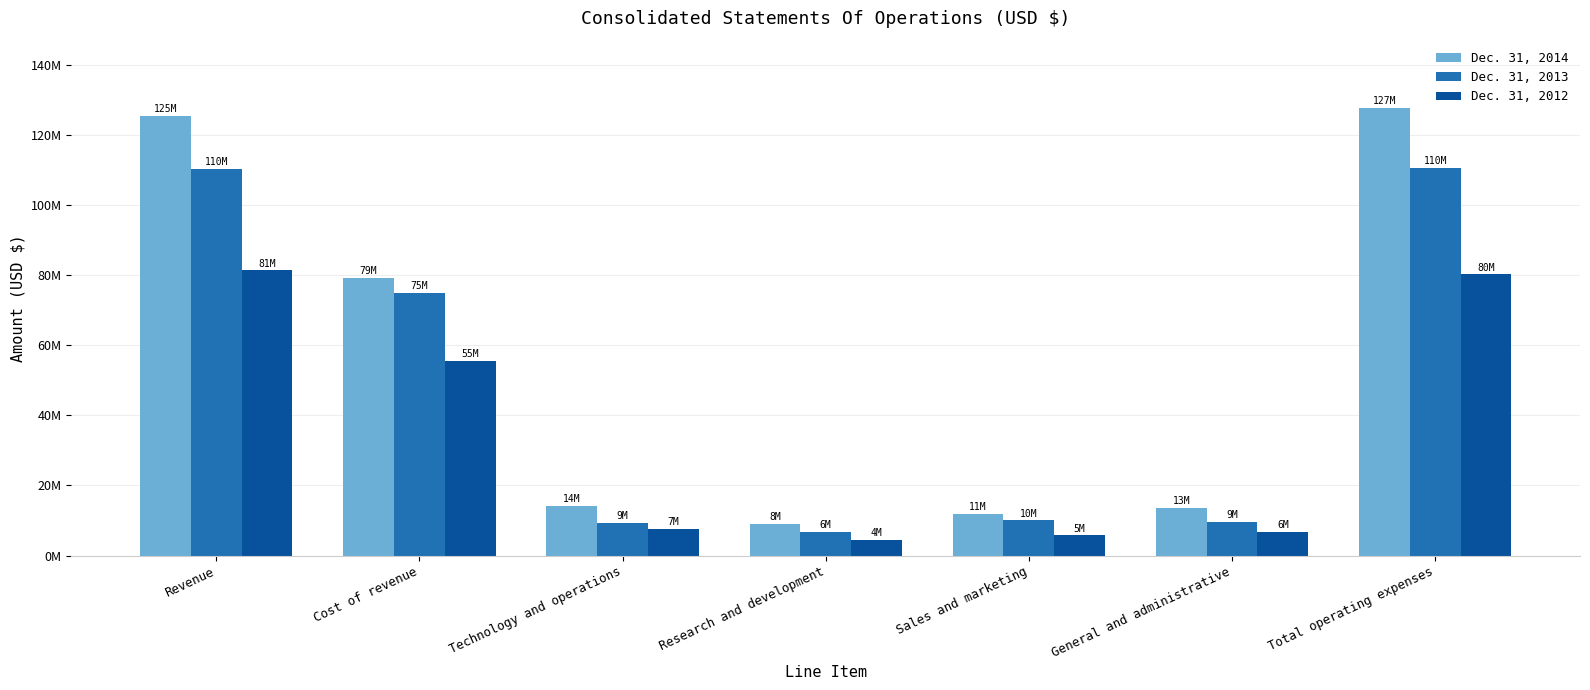

Which series has the largest total across all categories?

Dec. 31, 2014